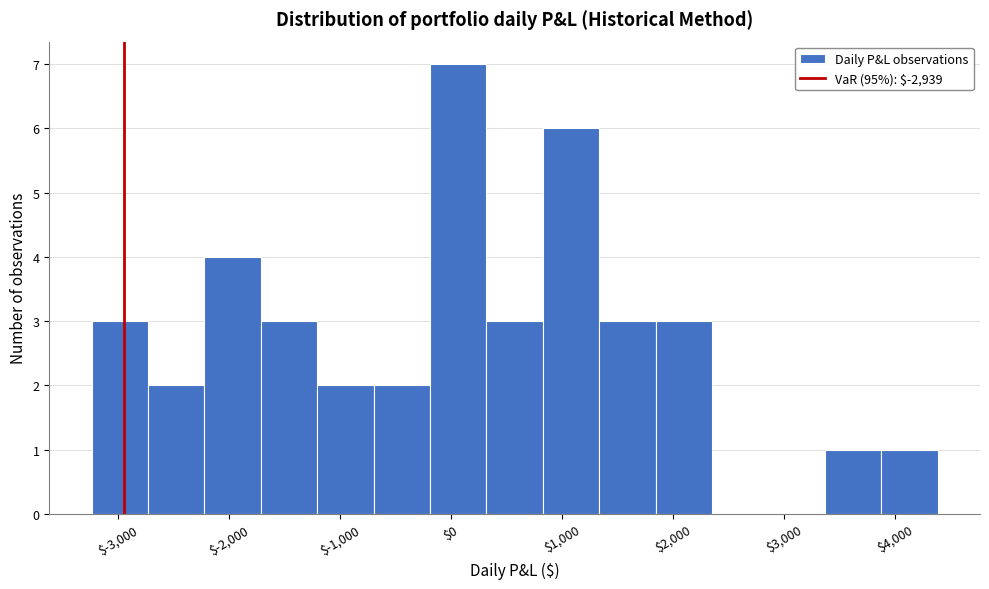

How tall is the bar that spans -3200 to -2700 on the x-axis? Neither the bar edges nor the heights are printed on the chart, so give them approximately, as read against the axes.

3